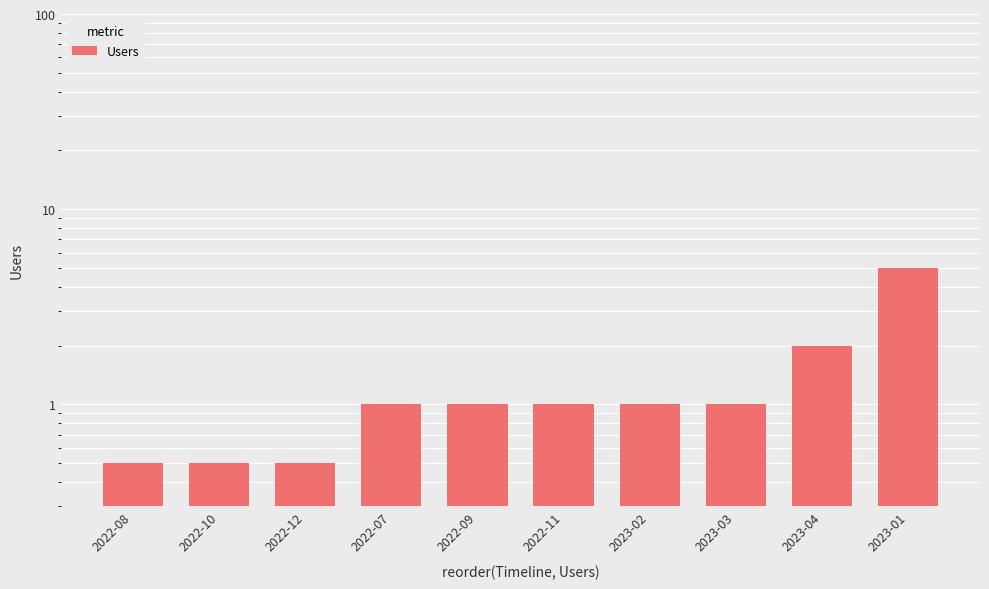

What is the ratio of the value at 2022-07 to the value at 2023-02?

1.0